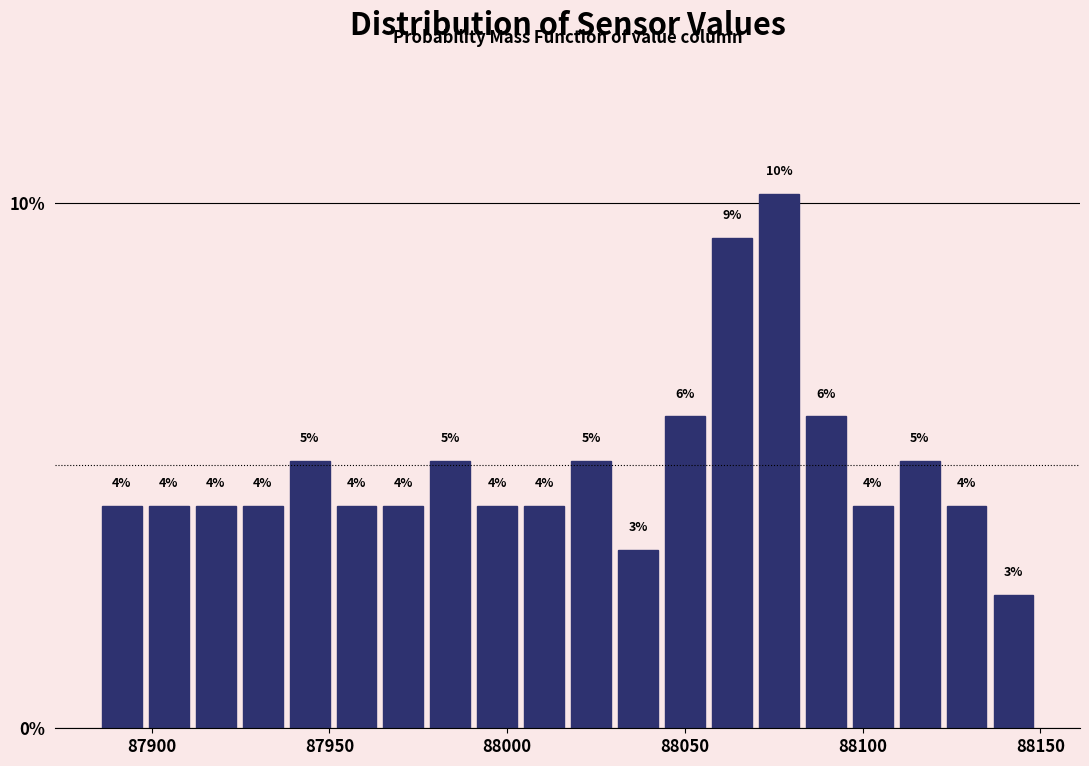

Around what value on the x-axis is the tallest bar? Give the approximate position of its centre, as read against the axis.

88075